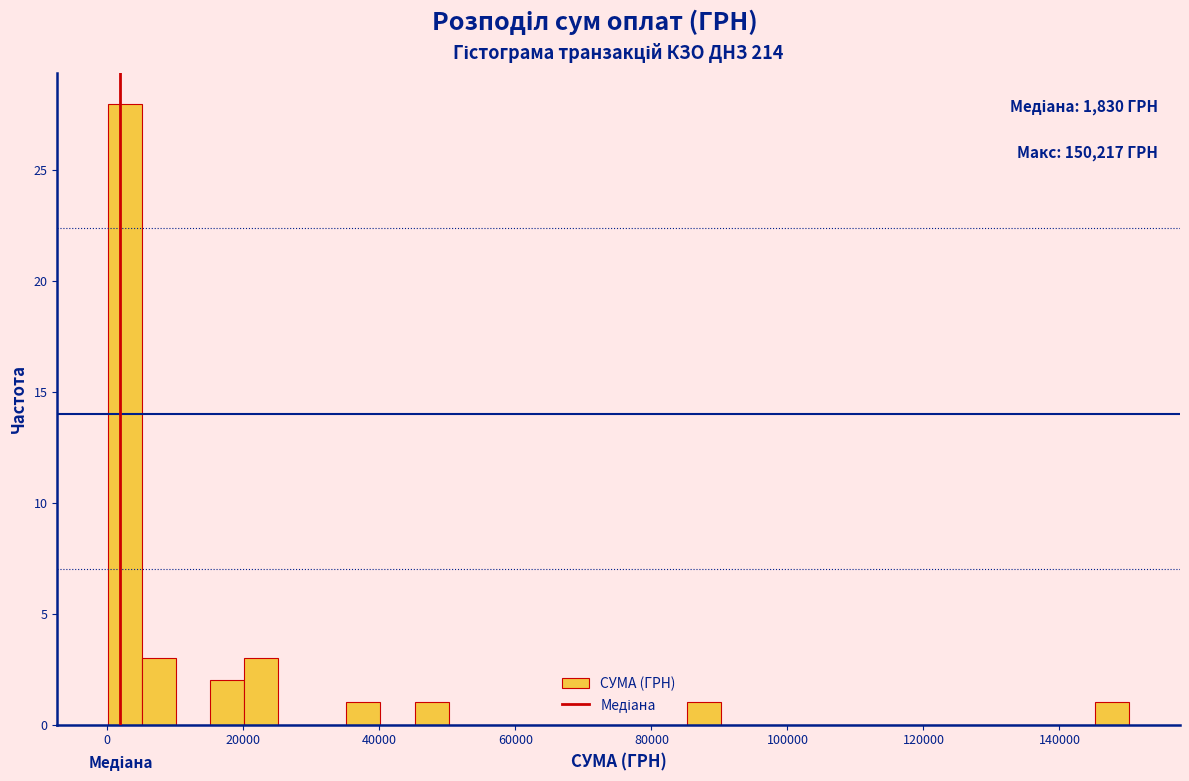

Around what value on the x-axis is the tallest bar? Give the approximate position of its centre, as read against the axis.

2000